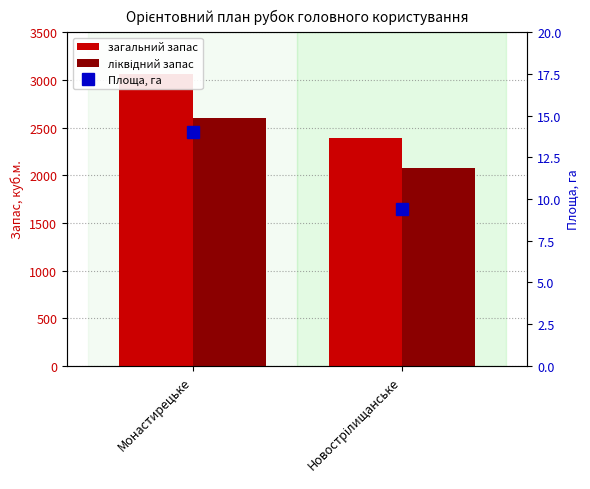

What is the average value of the ліквідний запас series?

2337.0